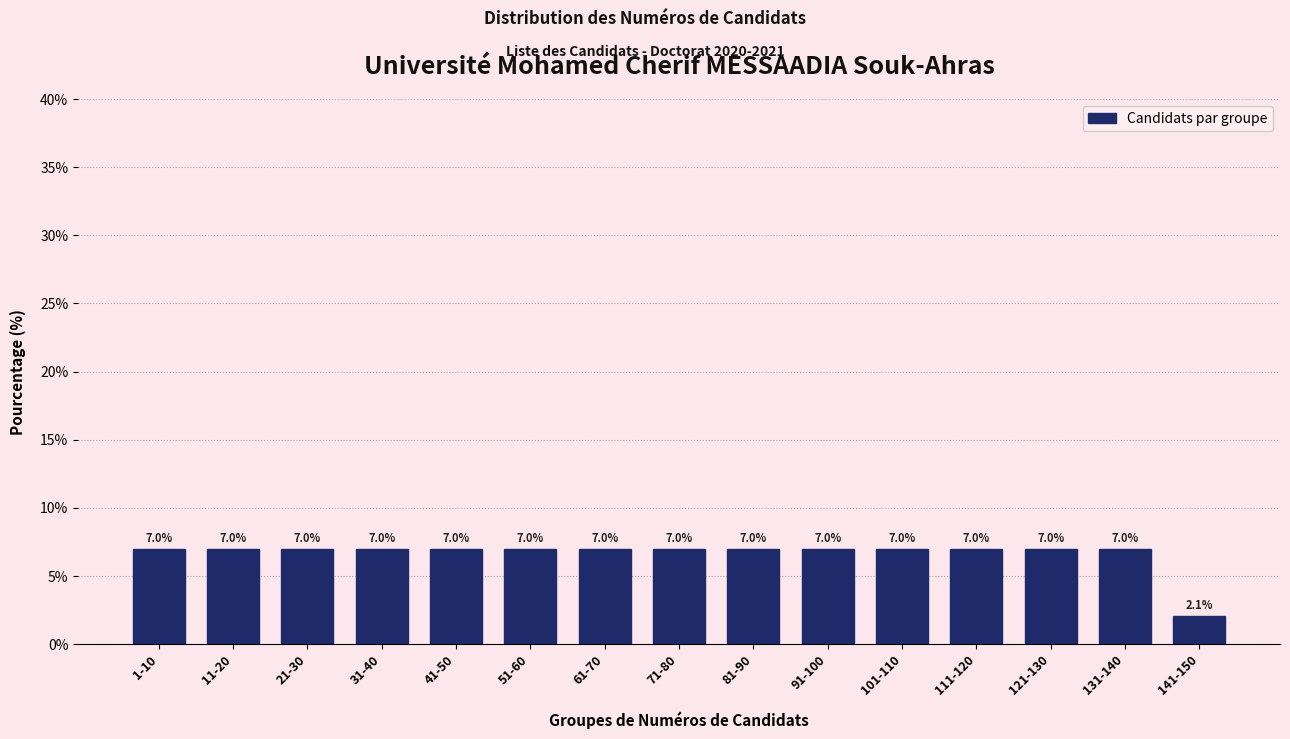

Reading left to right, extract all data points from this chart.

1-10=7.0	11-20=7.0	21-30=7.0	31-40=7.0	41-50=7.0	51-60=7.0	61-70=7.0	71-80=7.0	81-90=7.0	91-100=7.0	101-110=7.0	111-120=7.0	121-130=7.0	131-140=7.0	141-150=2.1